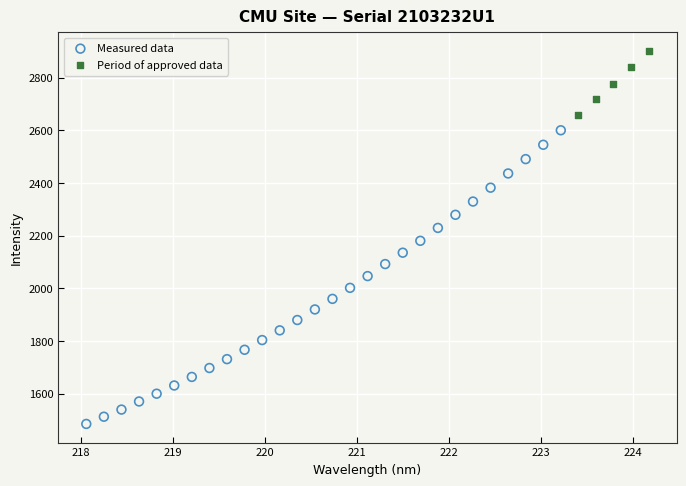

Which series contains the lowest Y value?

Measured data